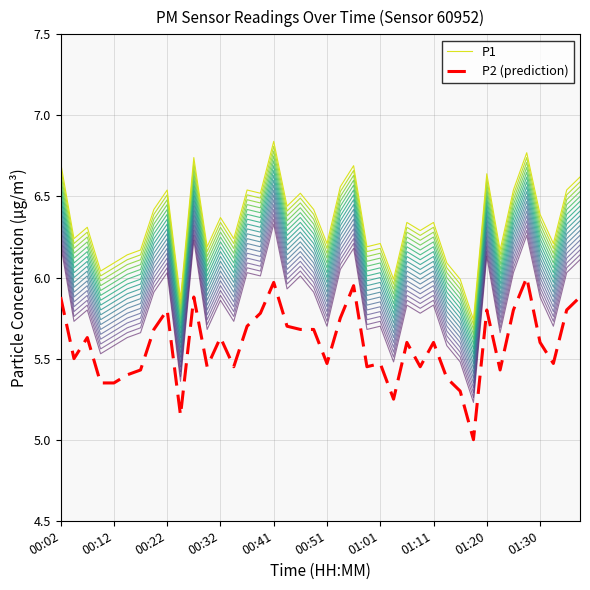

What is the smallest value displayed?

5.0